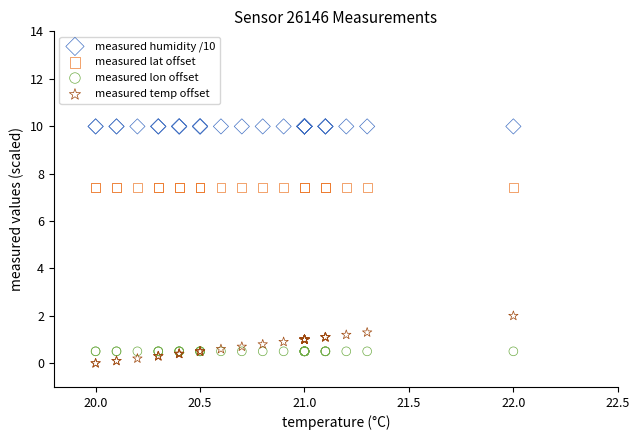

Across all series, what Y value is closest to 4?

2.0